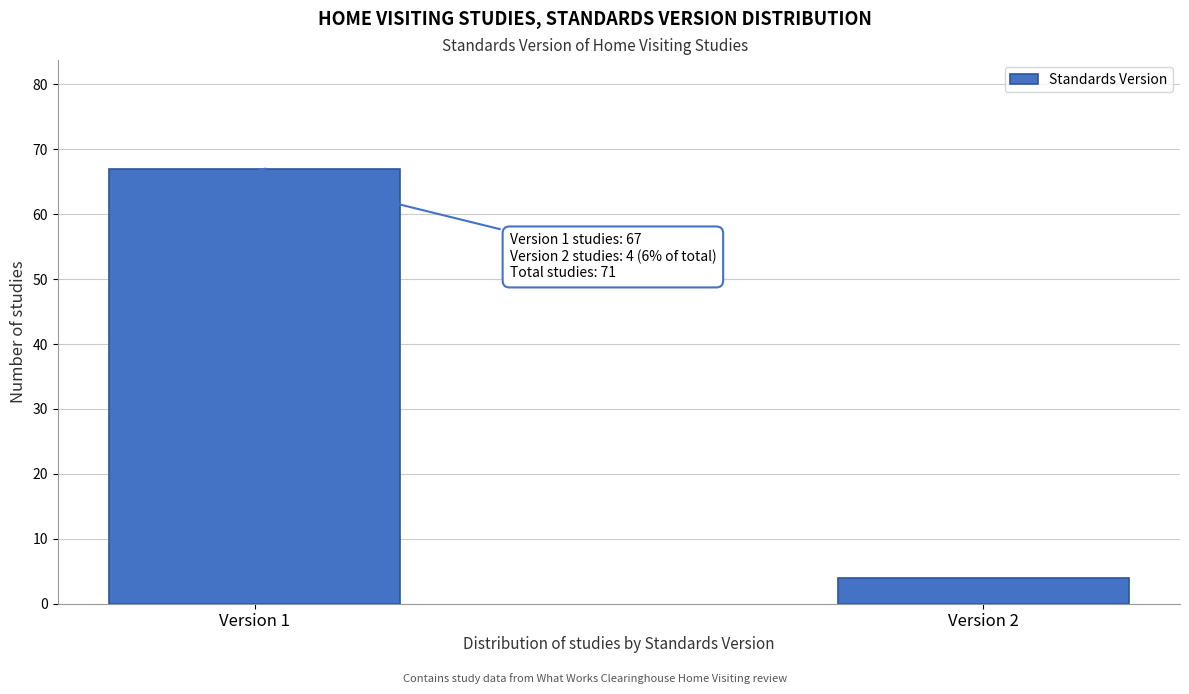

Reading left to right, what are all the values shown in this chart?

Version 1=67	Version 2=4